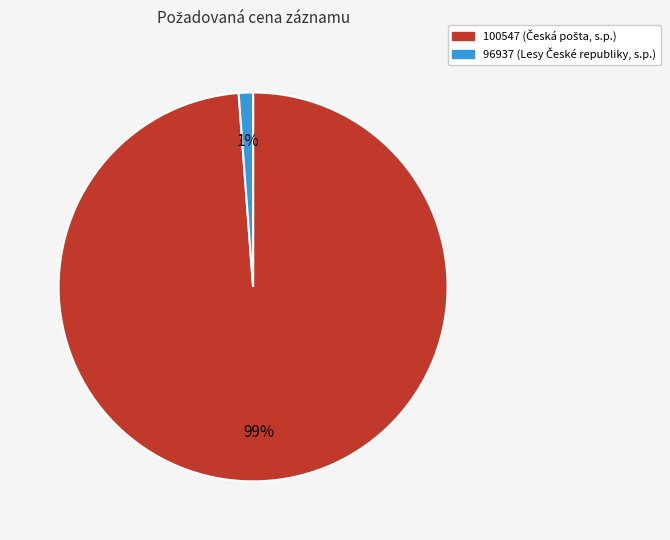

To the nearest percent, what portion does 96937 represent?

1%